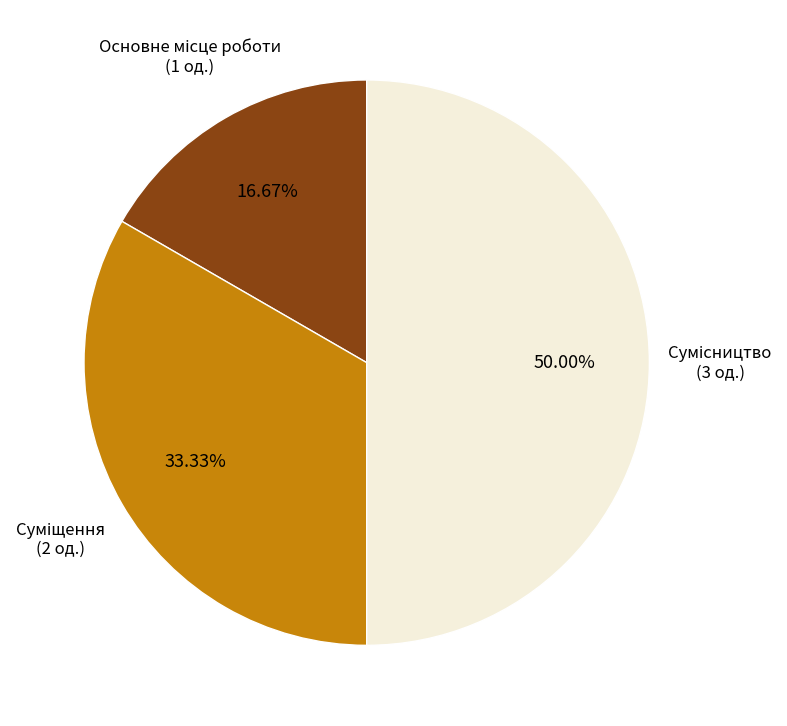

How many slices are in this pie chart?

3